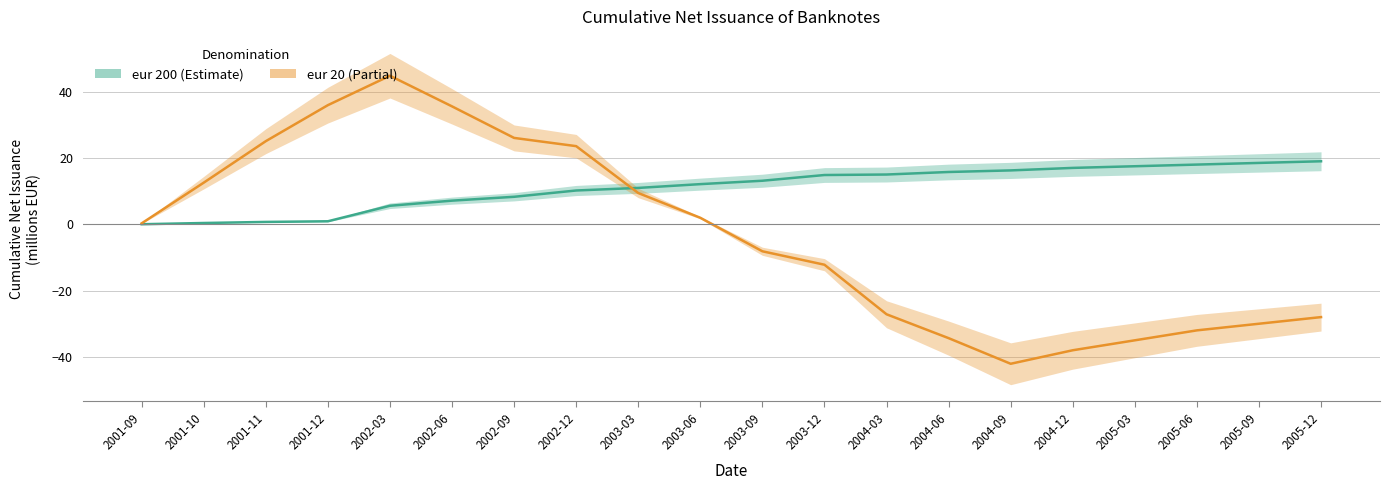

Where do eur 20 and eur 200 first cross each other?

2002-12 and 2003-03